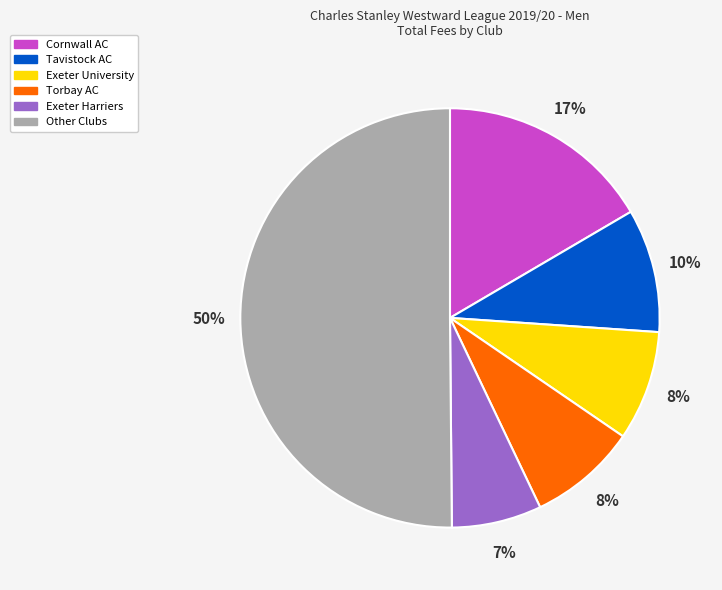

What percentage is the Exeter Harriers slice, to the nearest percent?

7%